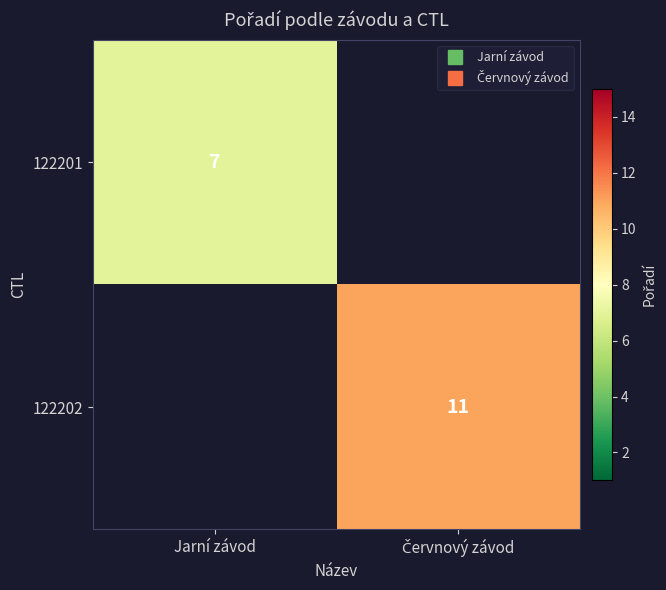

At which label does 122202 reach its peak?

Jarní závod